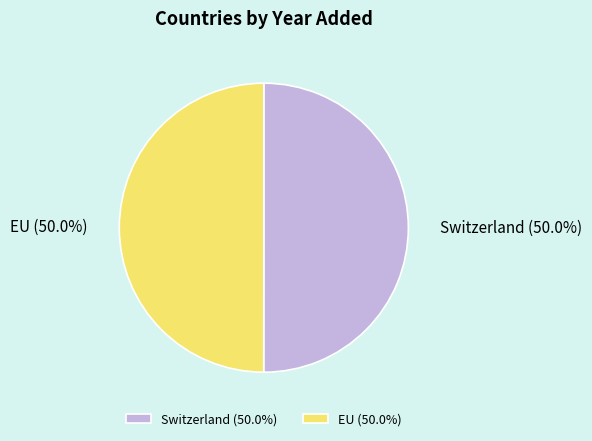

How many segments does this pie chart have?

2